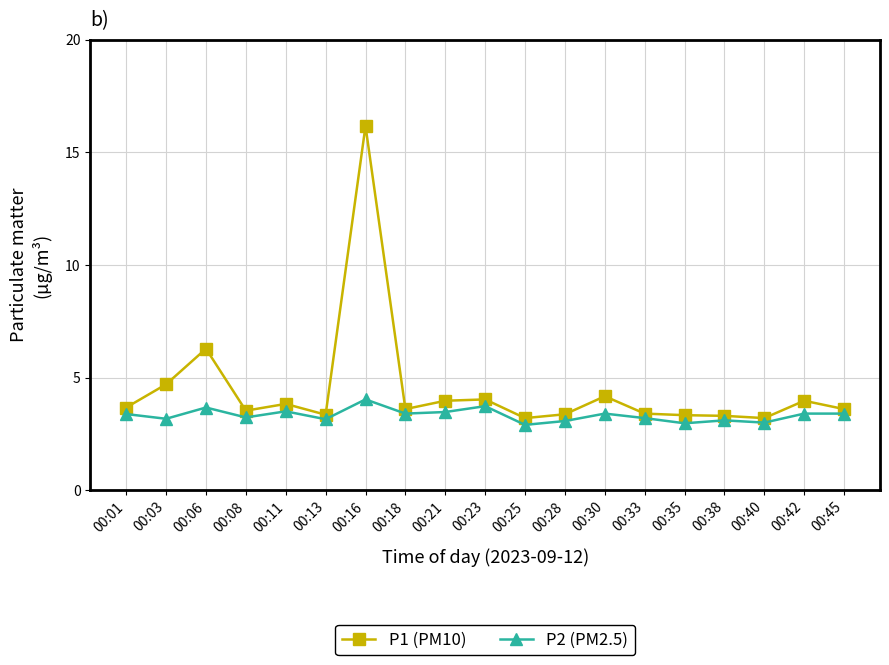

The P2 (PM2.5) series shows 3.1 at 00:28. True or false?

True